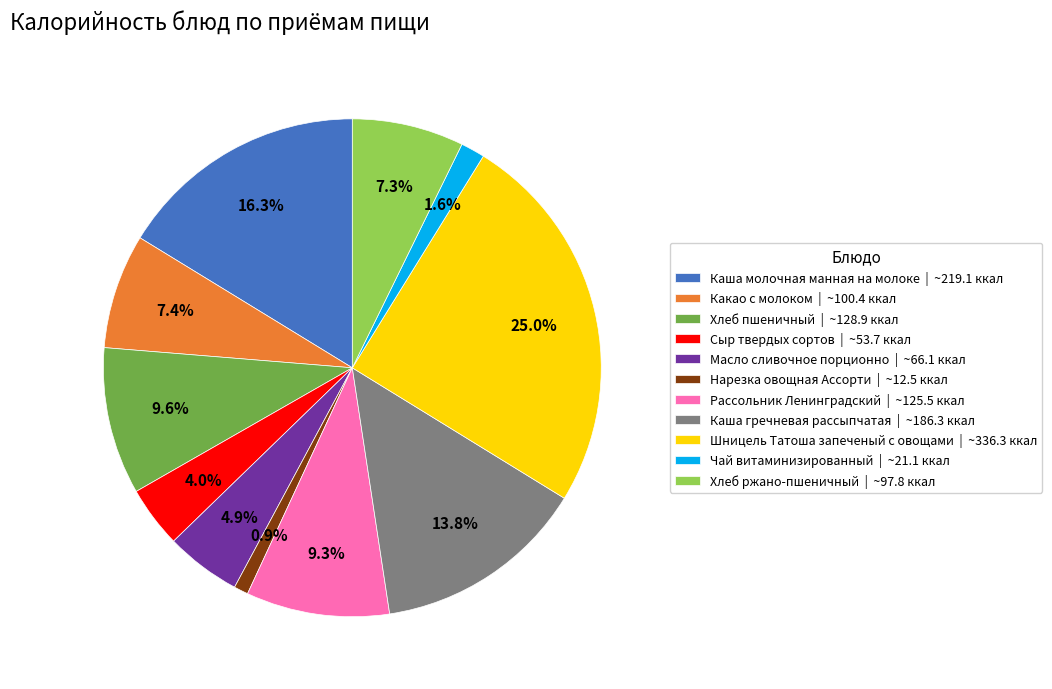

Is it true that Хлеб пшеничный is 10% of the pie?

True